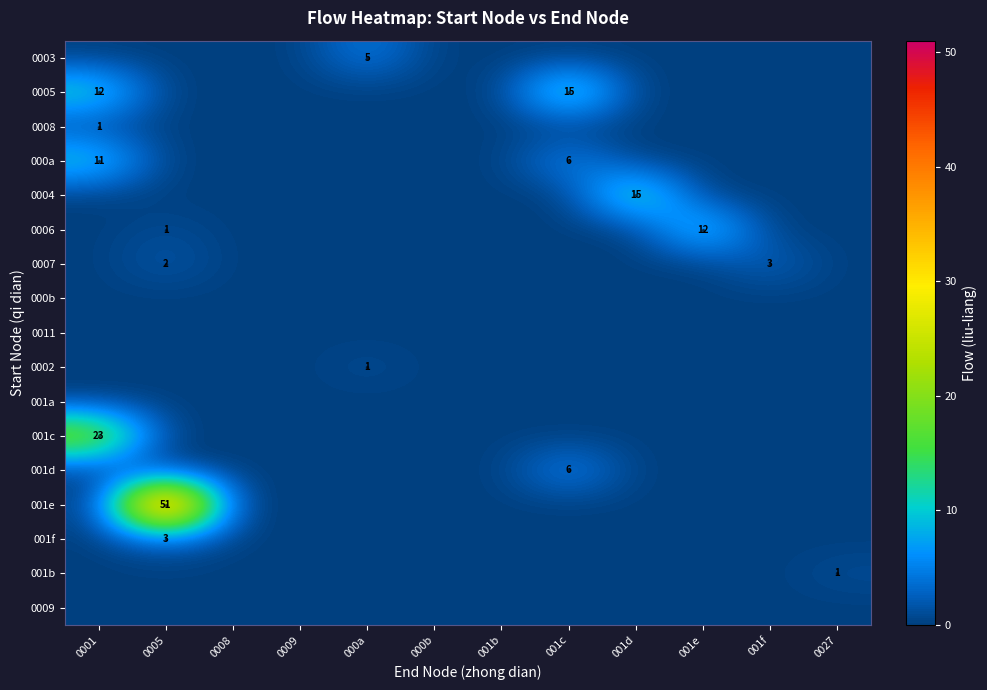

True or false: 0002 has a value of 1 at 000a.

True